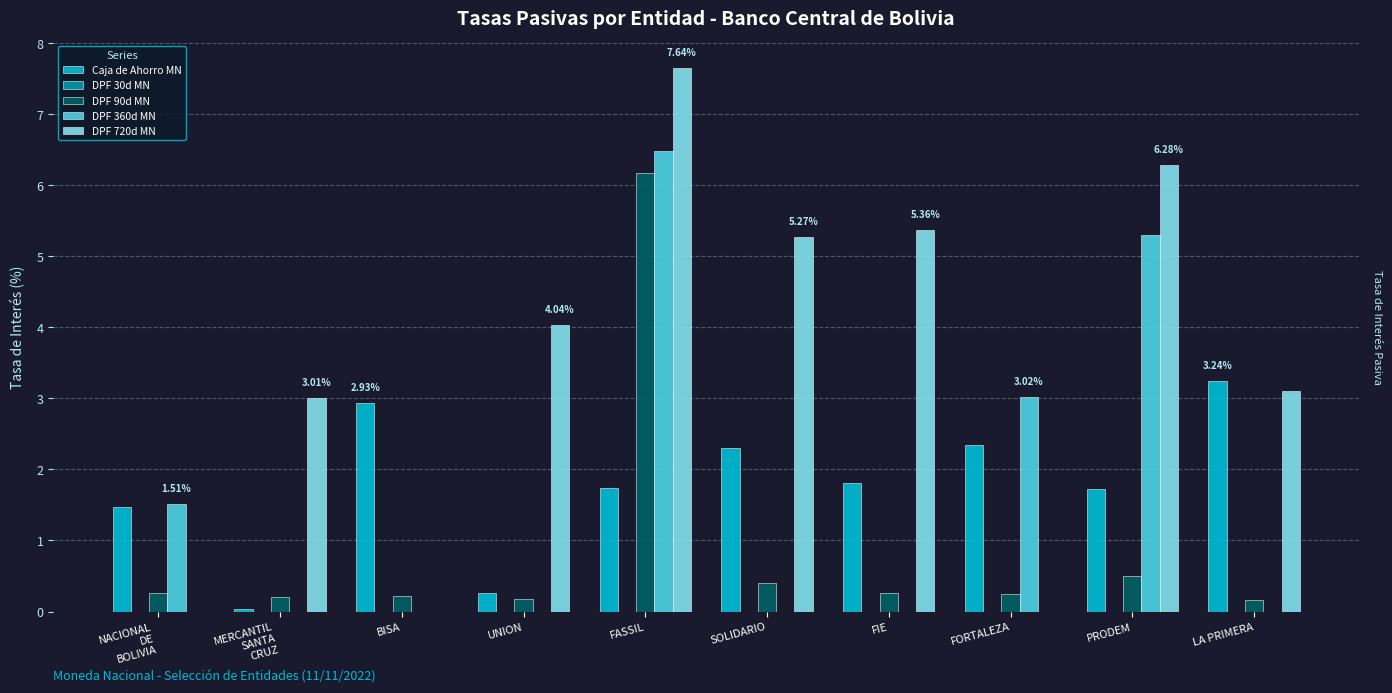

Which series changed the most between SOLIDARIO and FORTALEZA?

DPF 720d MN